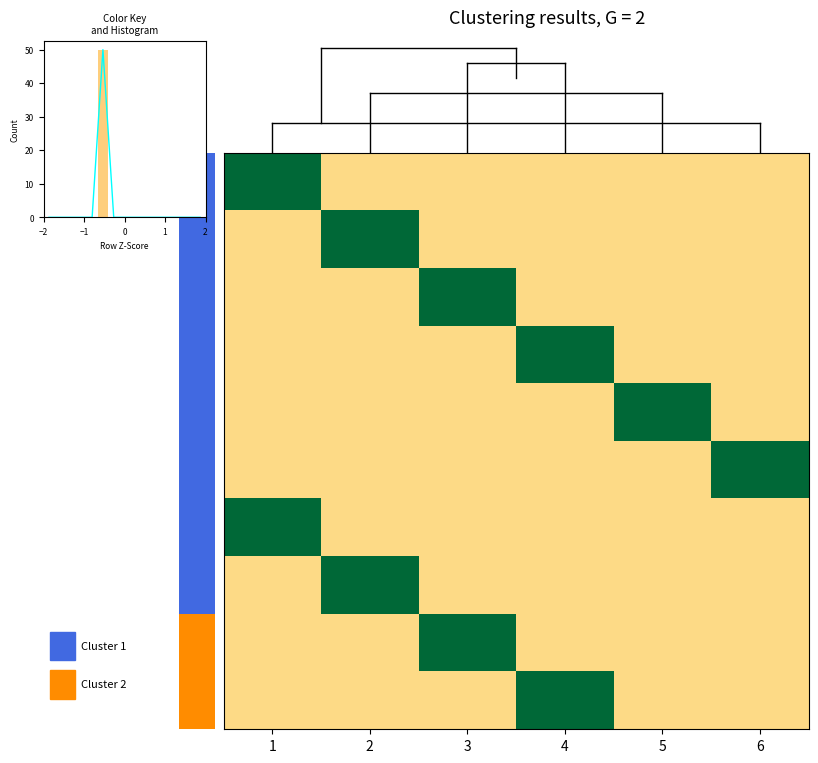

What is the spread (max minus min) of values at 1?

2.7